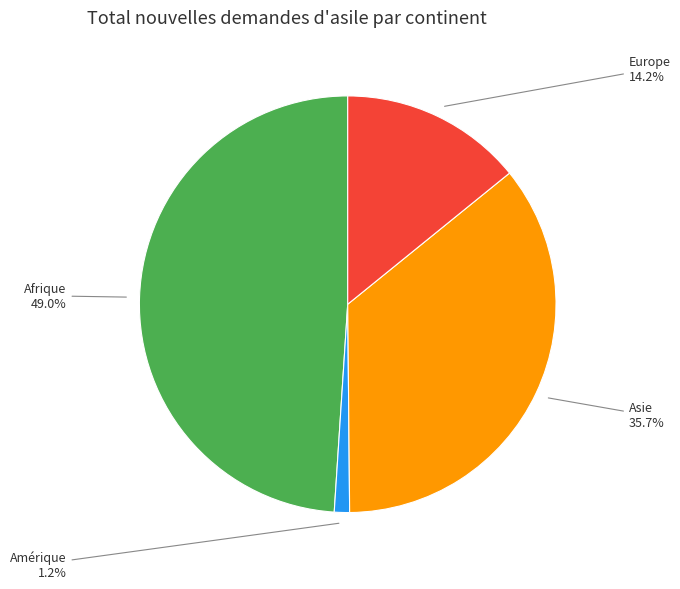

Is there a majority slice in this chart?

No